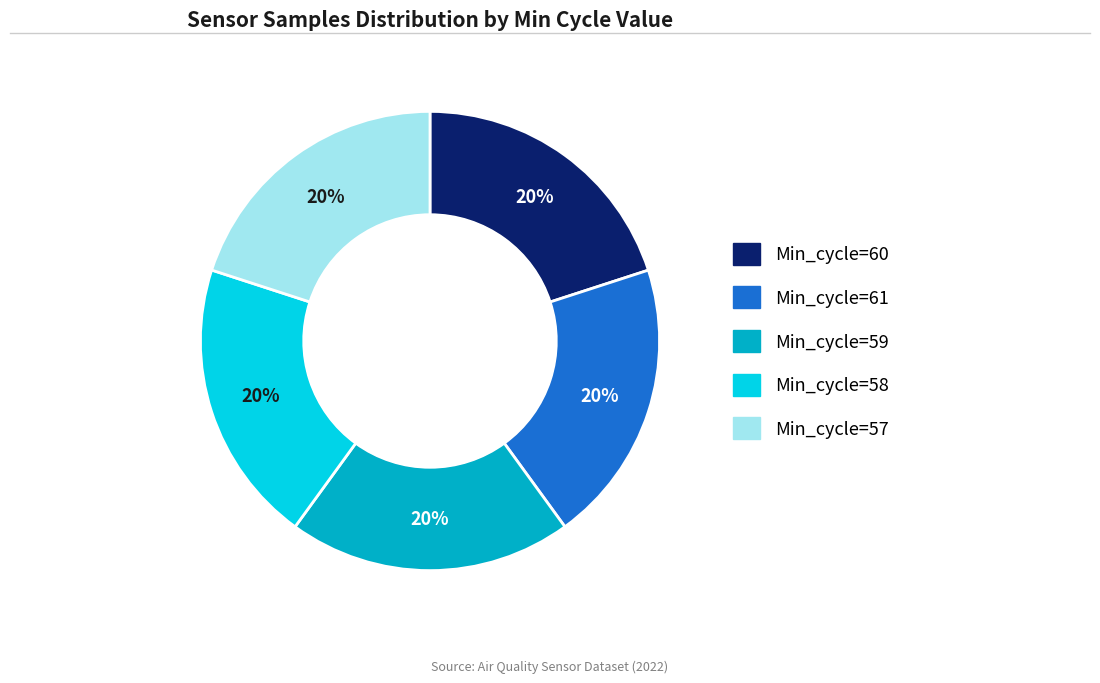

How many slices are in this pie chart?

5